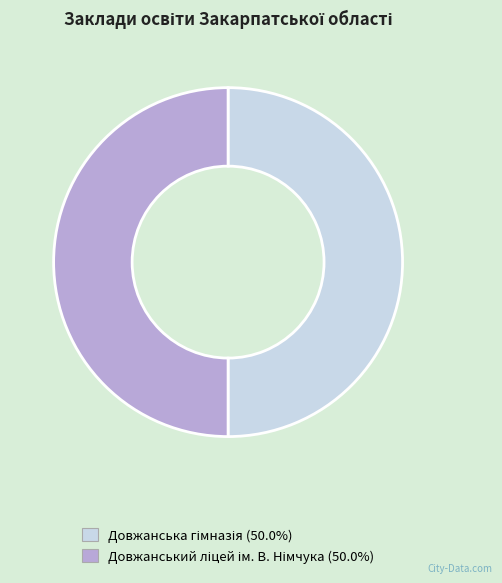

Count the number of slices in the pie.

2